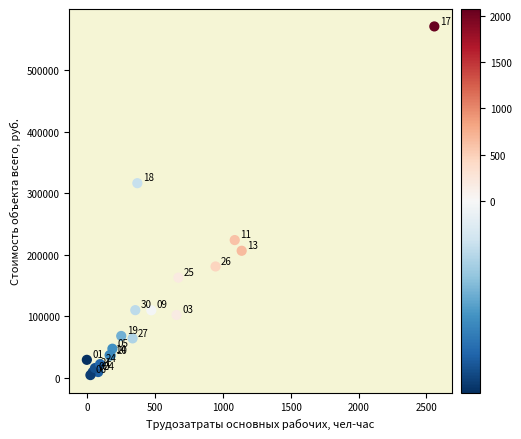

What Y value in the scatter plot is closest to 287752?

316332.0